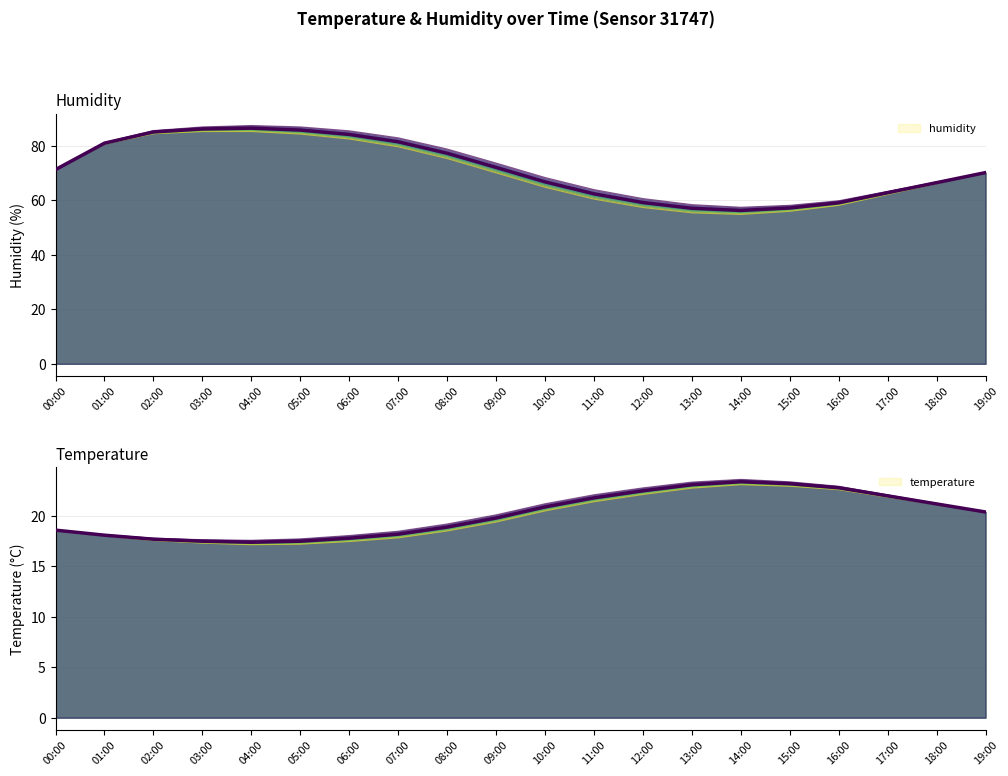

True or false: temperature_trace_0 has a value of 17.2 at 04:00.

True